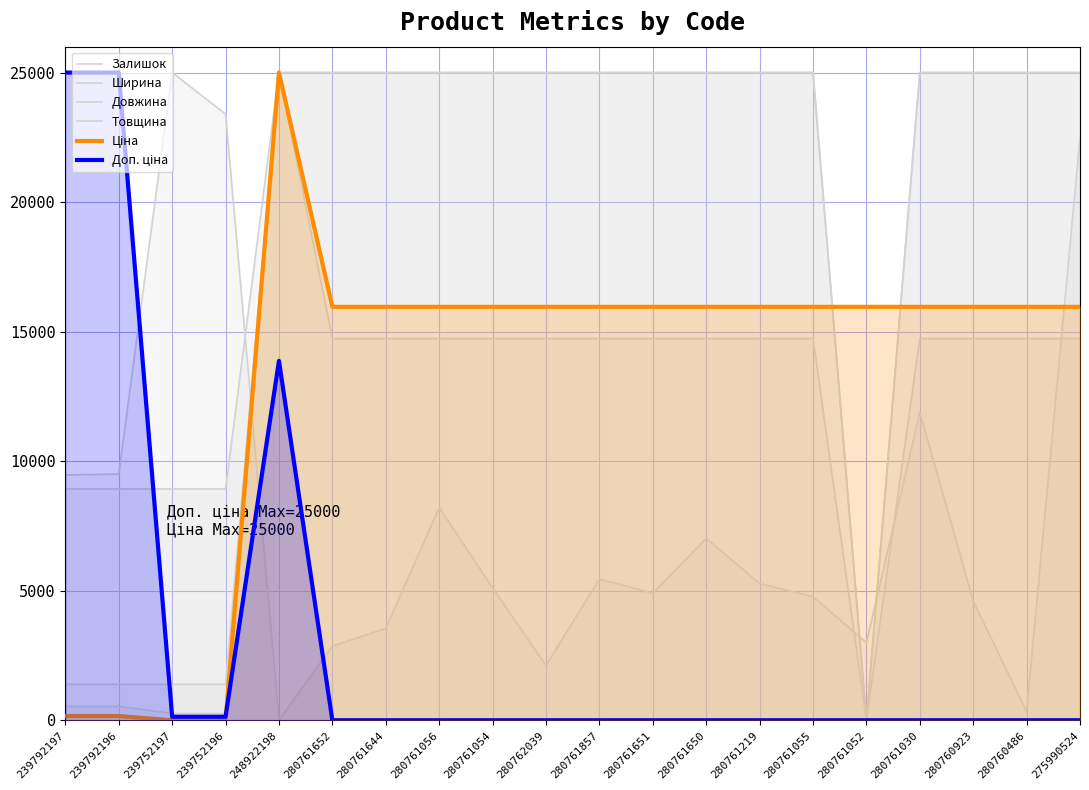

How many lines are shown in the chart?

6